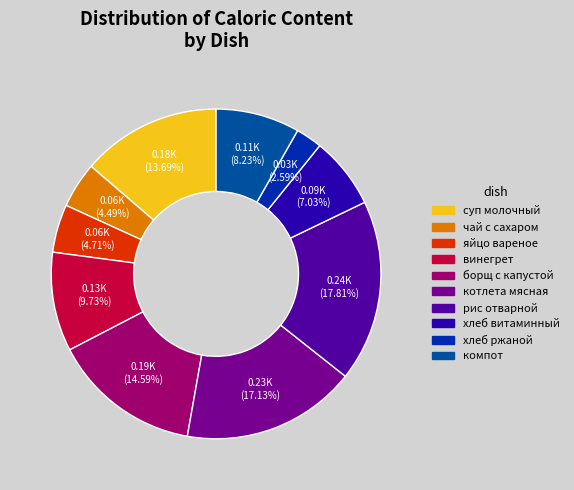

To the nearest percent, what is the difference between the борщ с капустой and рис отварной slice percentages?

3%